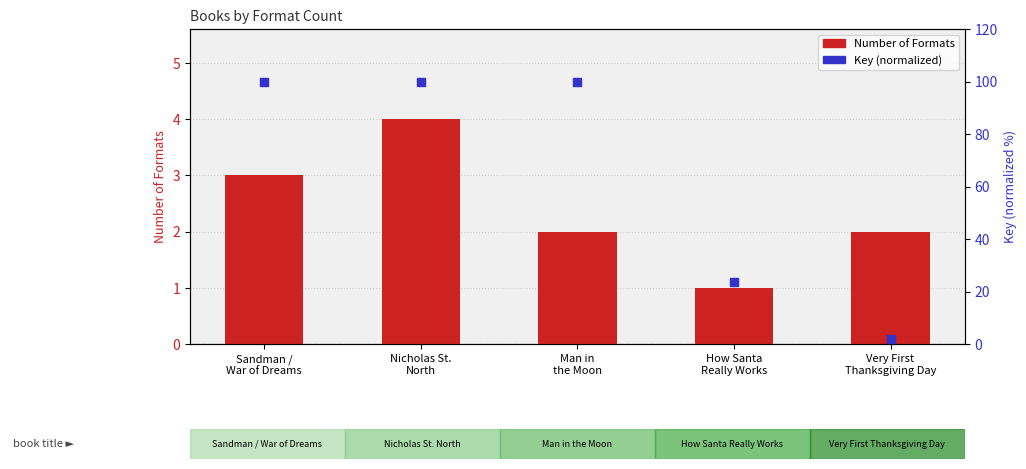

Which series has the largest Y range (max minus min)?

Key (normalized)